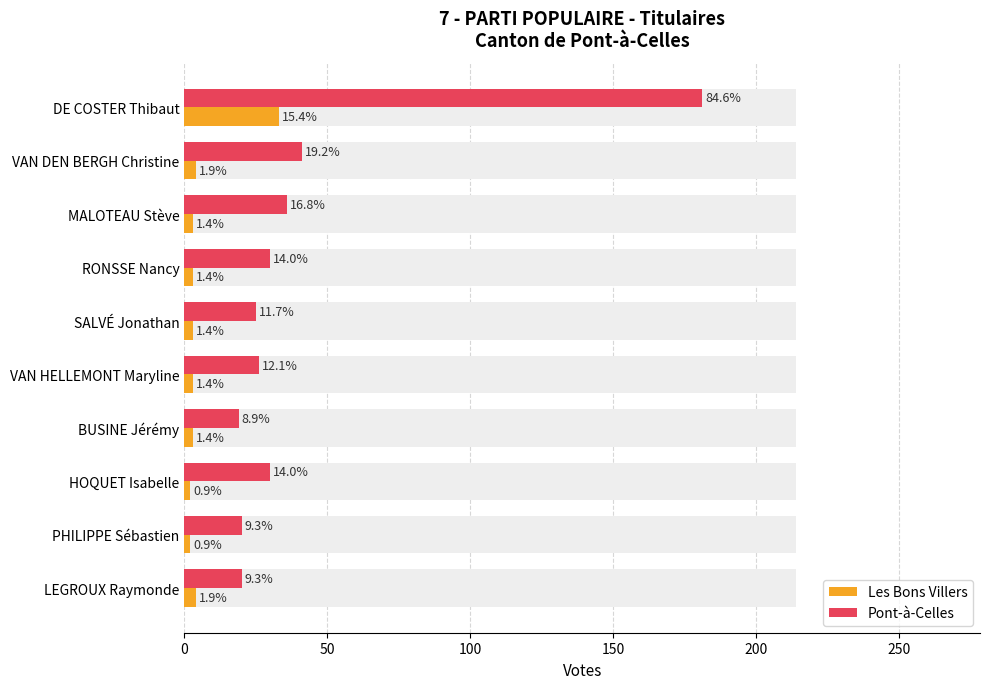

What is the value of the Les Bons Villers bar at the 8th from the left?

2